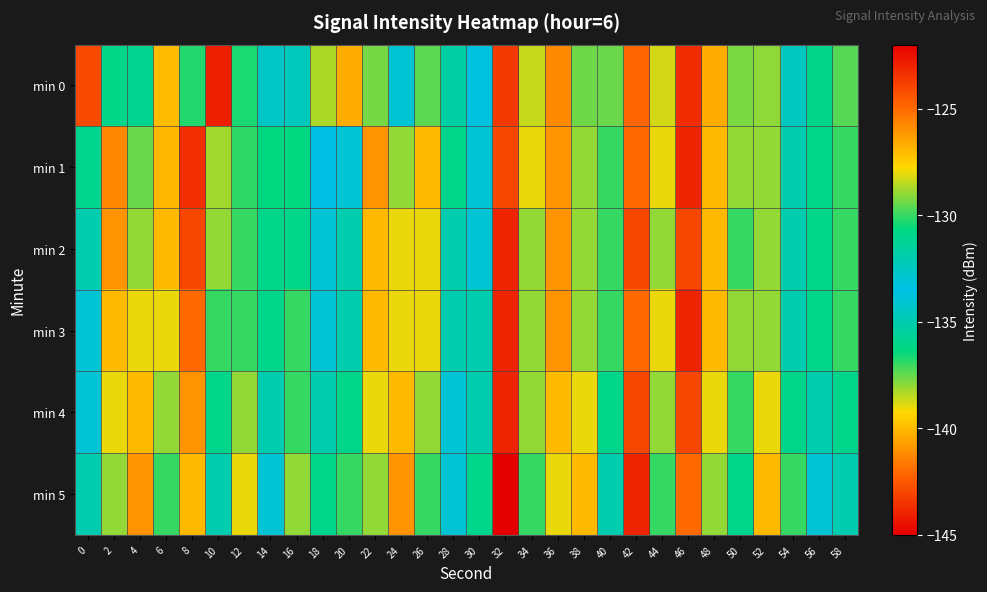

Rank the series by their maximum value, from highest to lowest.

min 0, min 1, min 3, min 2, min 4, min 5